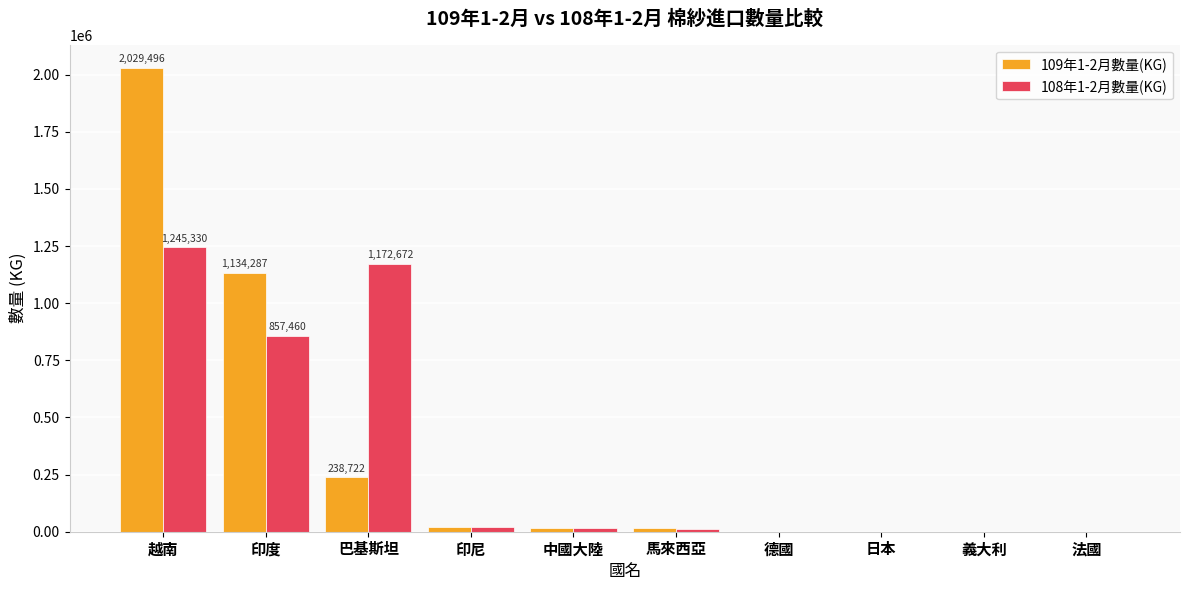

What are all the series names shown in the legend?

109年1-2月數量(KG), 108年1-2月數量(KG)